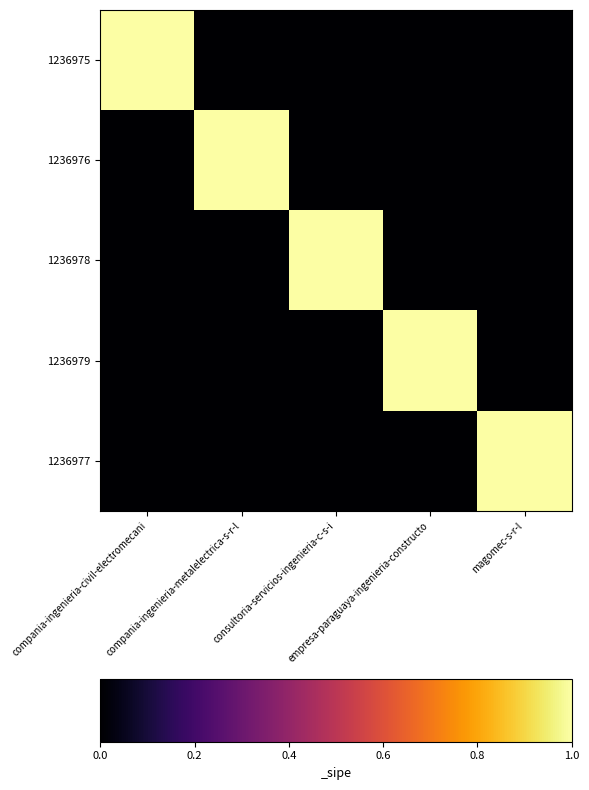

Reading left to right, transcribe all the data shown in this chart.

1236975: compania-ingenieria-civil-electromecani=1	compania-ingenieria-metalelectrica-s-r-l=0	consultoria-servicios-ingenieria-c-s-i=0	empresa-paraguaya-ingenieria-constructo=0	magomec-s-r-l=0
1236976: compania-ingenieria-civil-electromecani=0	compania-ingenieria-metalelectrica-s-r-l=1	consultoria-servicios-ingenieria-c-s-i=0	empresa-paraguaya-ingenieria-constructo=0	magomec-s-r-l=0
1236978: compania-ingenieria-civil-electromecani=0	compania-ingenieria-metalelectrica-s-r-l=0	consultoria-servicios-ingenieria-c-s-i=1	empresa-paraguaya-ingenieria-constructo=0	magomec-s-r-l=0
1236979: compania-ingenieria-civil-electromecani=0	compania-ingenieria-metalelectrica-s-r-l=0	consultoria-servicios-ingenieria-c-s-i=0	empresa-paraguaya-ingenieria-constructo=1	magomec-s-r-l=0
1236977: compania-ingenieria-civil-electromecani=0	compania-ingenieria-metalelectrica-s-r-l=0	consultoria-servicios-ingenieria-c-s-i=0	empresa-paraguaya-ingenieria-constructo=0	magomec-s-r-l=1